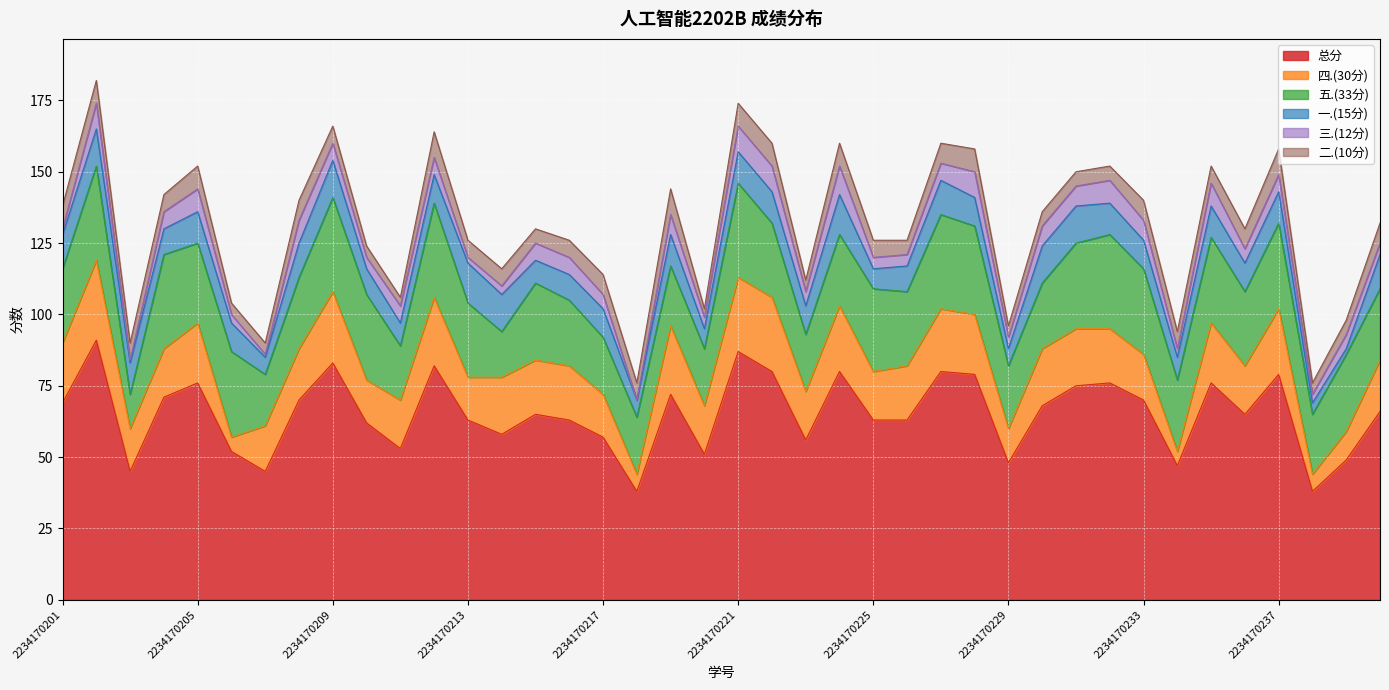

What is the maximum value for 二.(10分)?

9